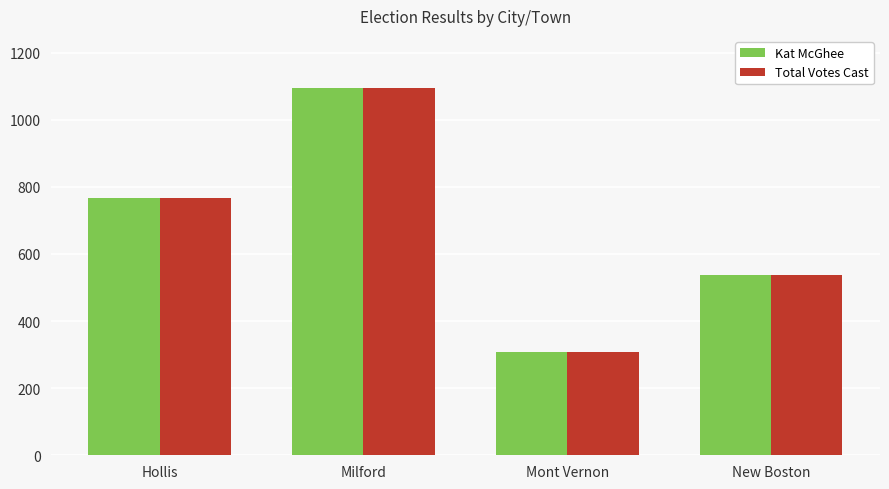

How many bars are there in total?

8